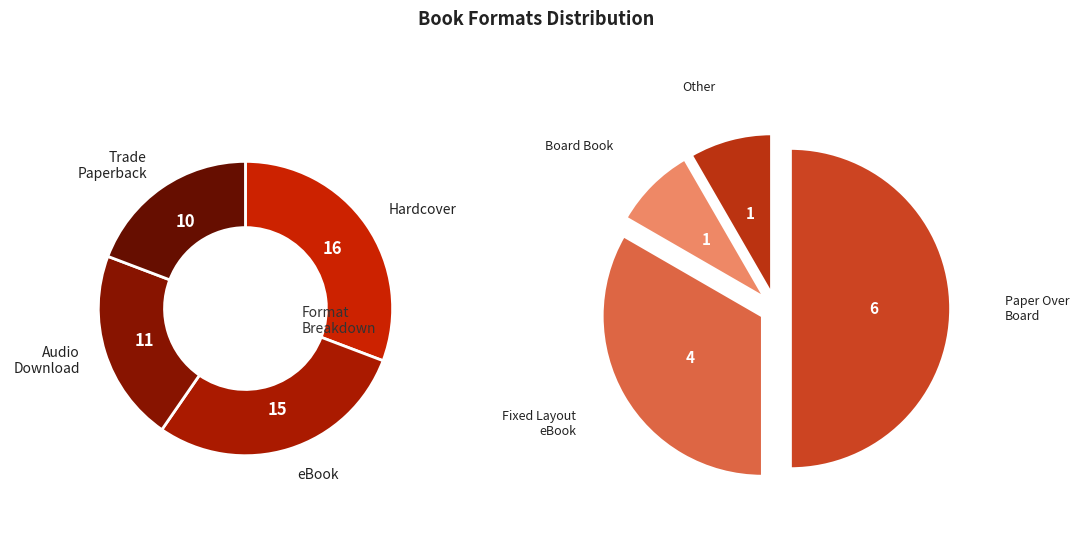

How much of the chart is everything except Board Book?

98.4%